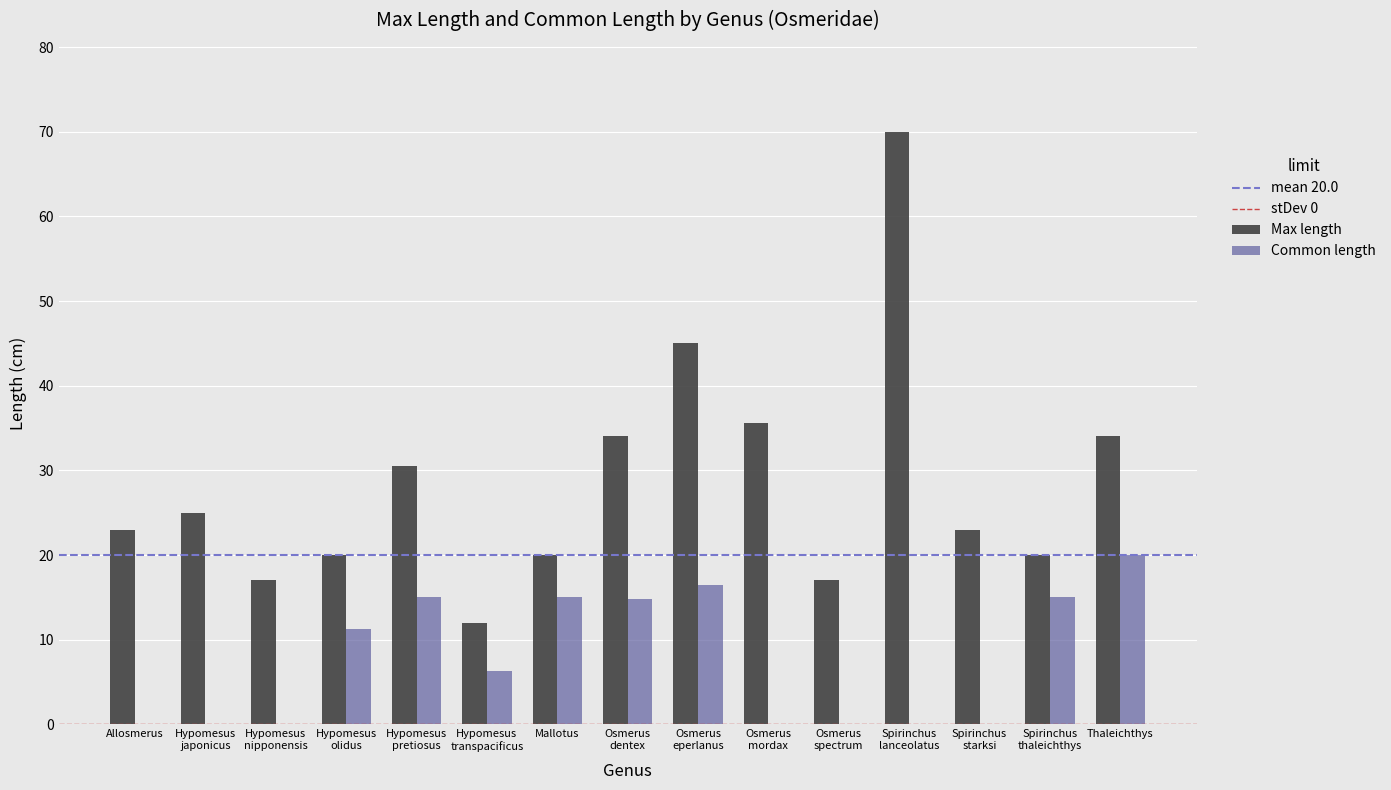

The value of Common length at Allosmerus is -7.7. True or false?

False